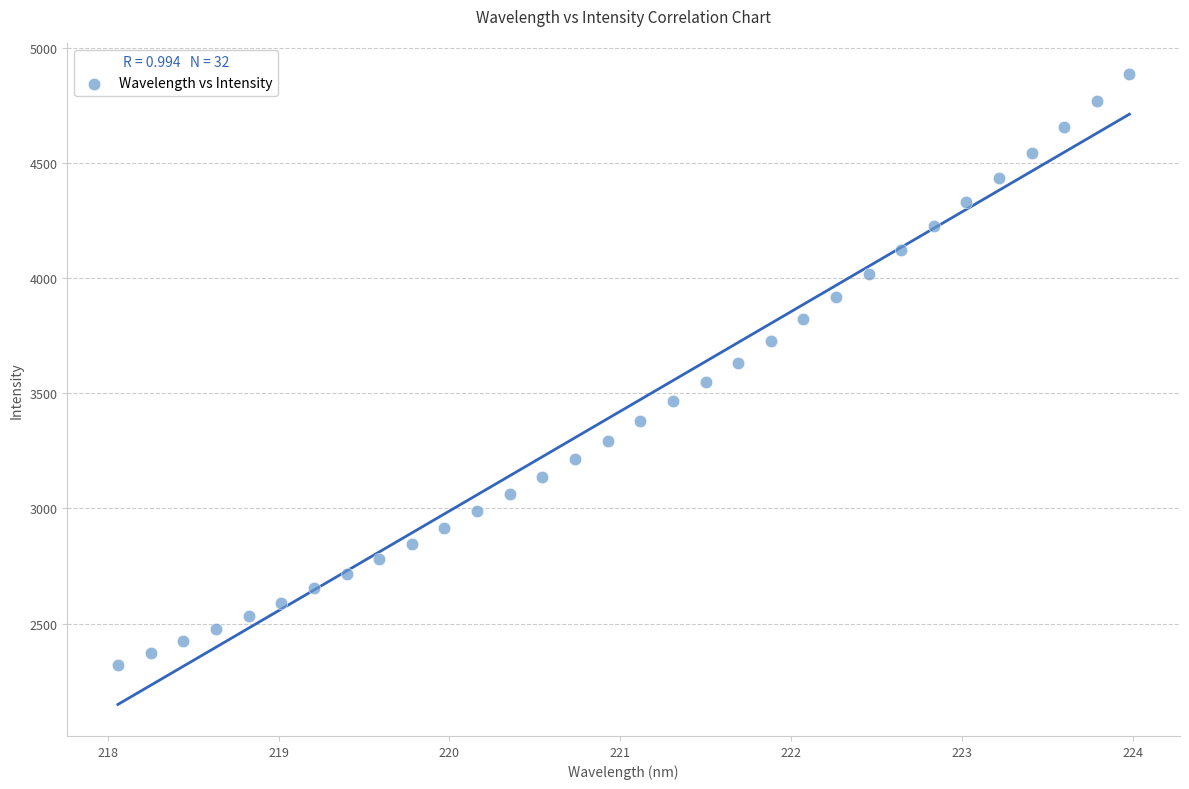

What is the range of X values (max minus min)?

5.9